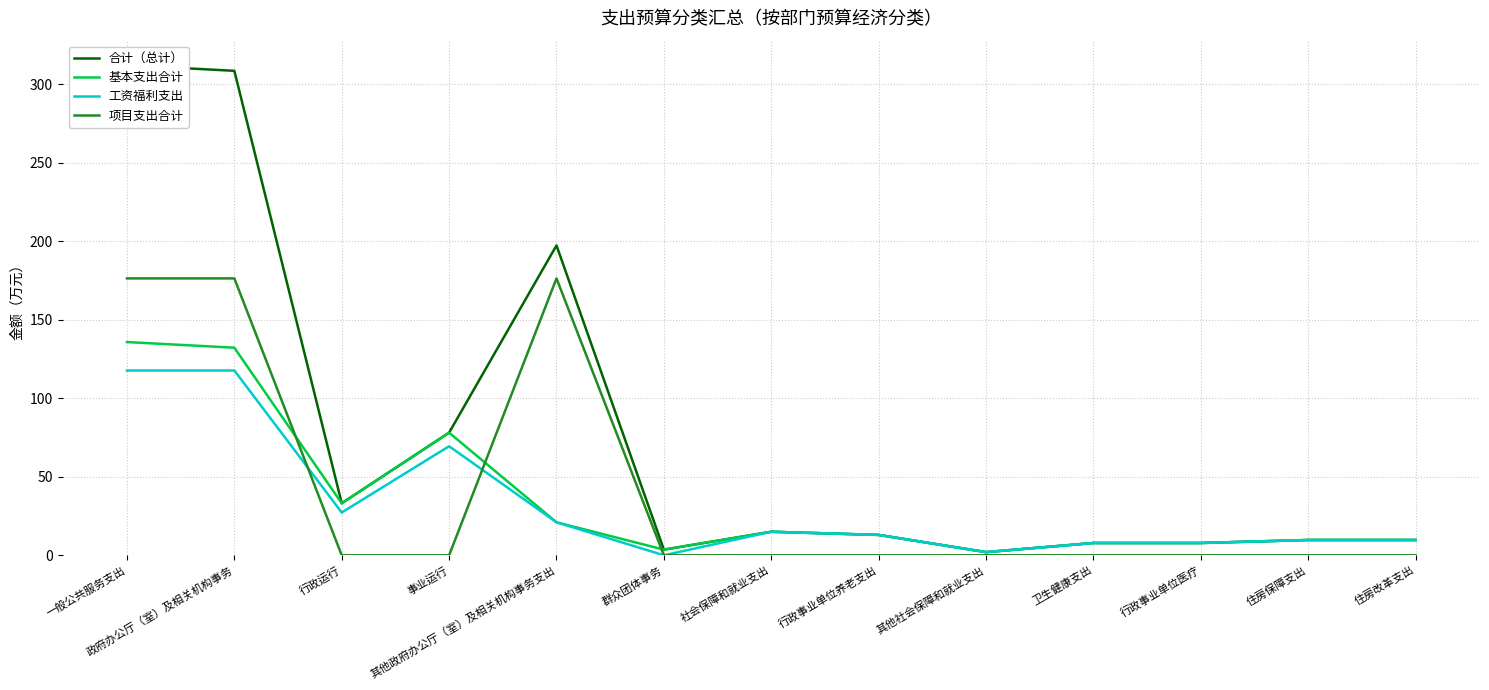

What is the value of the 工资福利支出 point at the 11th from the left?

7.8